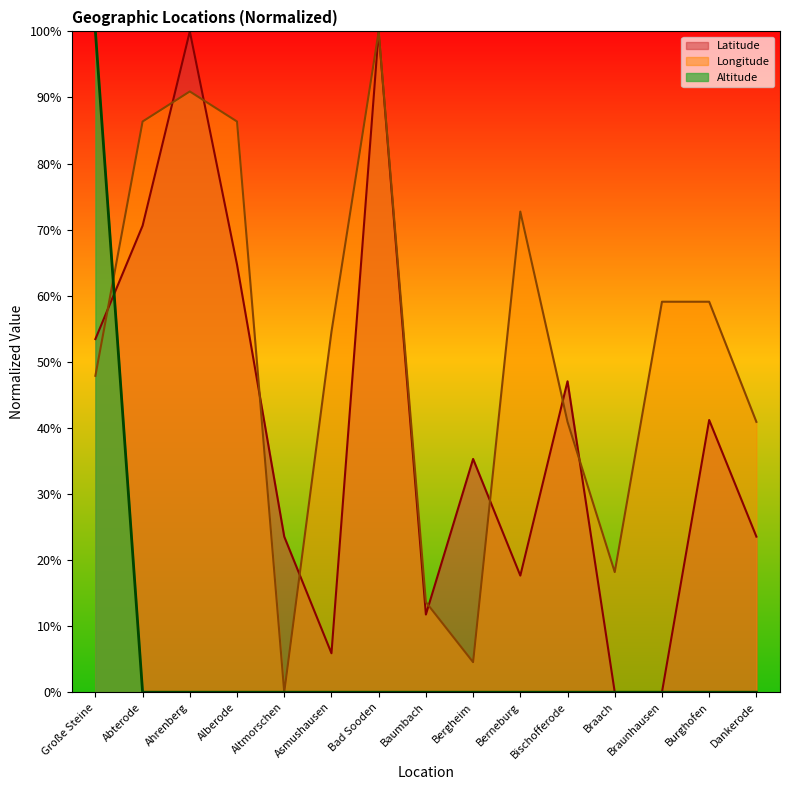

Is the value of Latitude at Abterode greater than the value of Longitude at Braach?

Yes